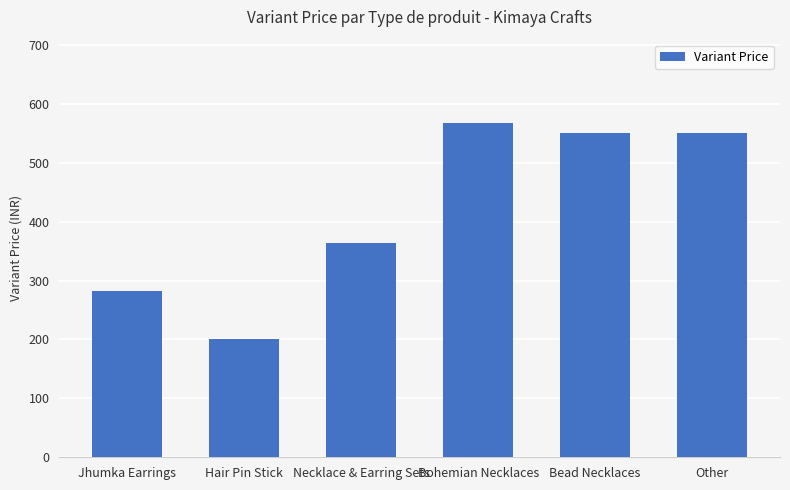

What is the label of the 6th bar from the left?

Other